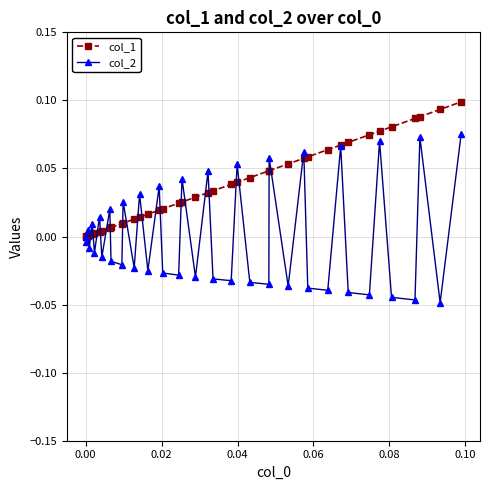

List the series in order of their peak value, lowest first.

col_2, col_1